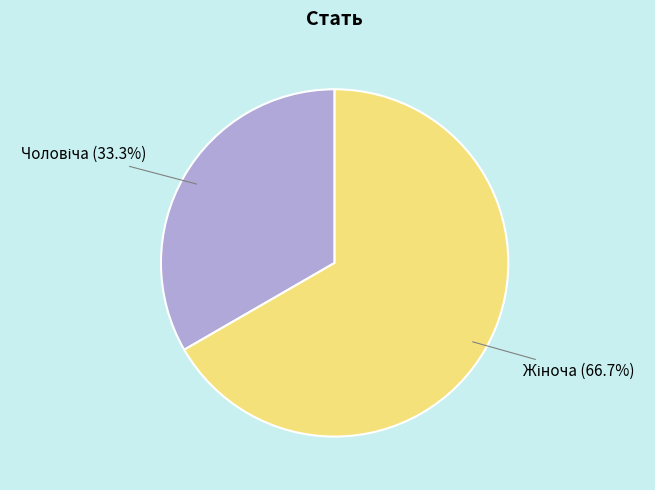

Does any single category account for the majority?

Yes